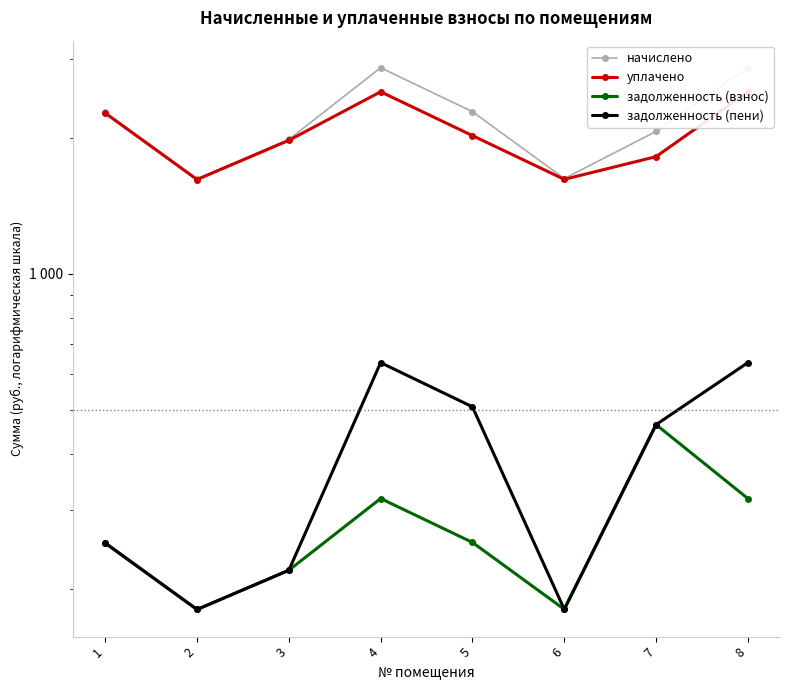

Rank the categories by начислено value from highest to lowest.

4, 8, 5, 1, 7, 3, 6, 2